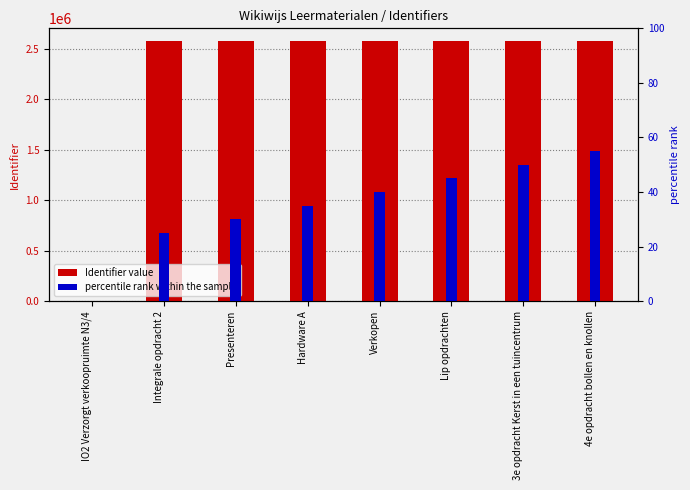

How many values in the Identifier value series exceed 2576131?

3